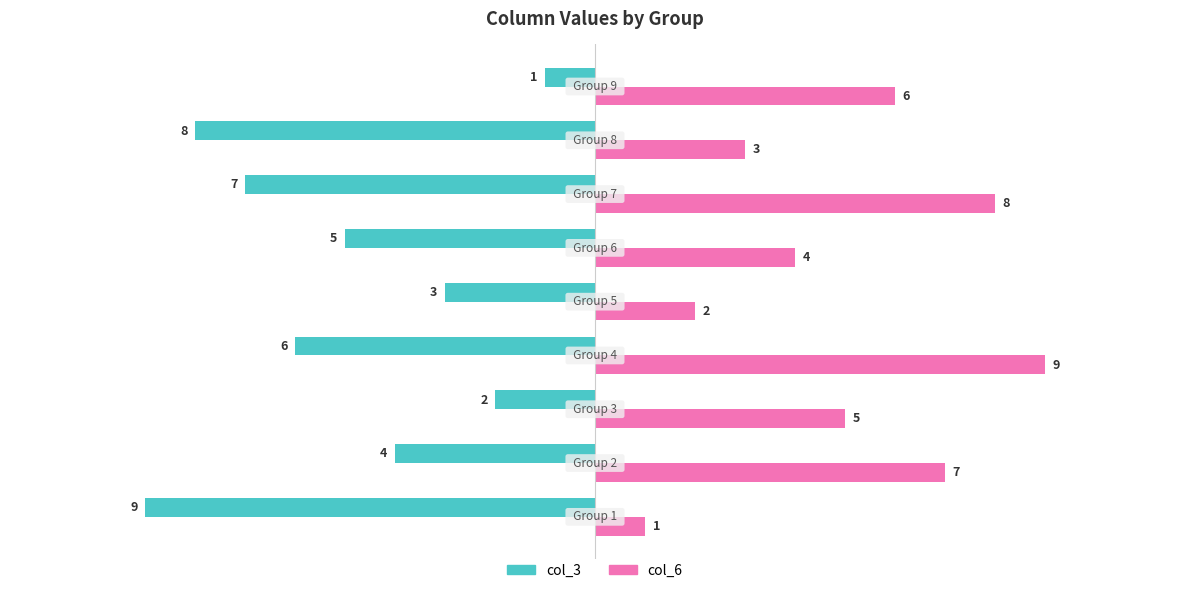

What are all the series names shown in the legend?

col_3, col_6